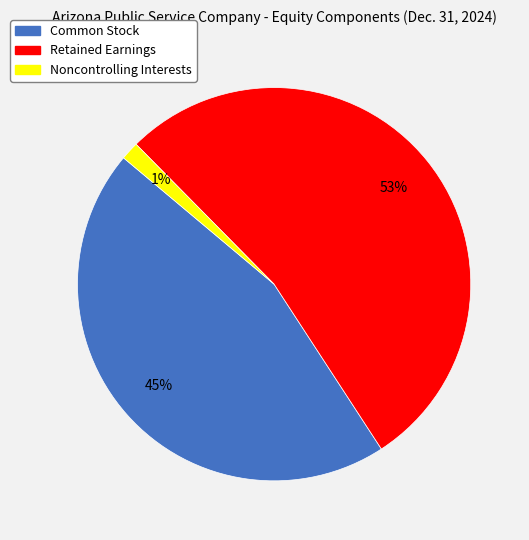

Is it true that Noncontrolling Interests is 14% of the pie?

False